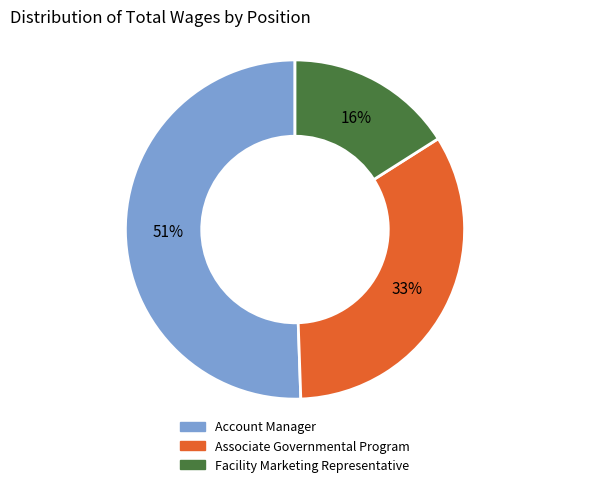

To the nearest percent, what is the combined percentage of Facility Marketing Representative and Associate Governmental Program?

49%